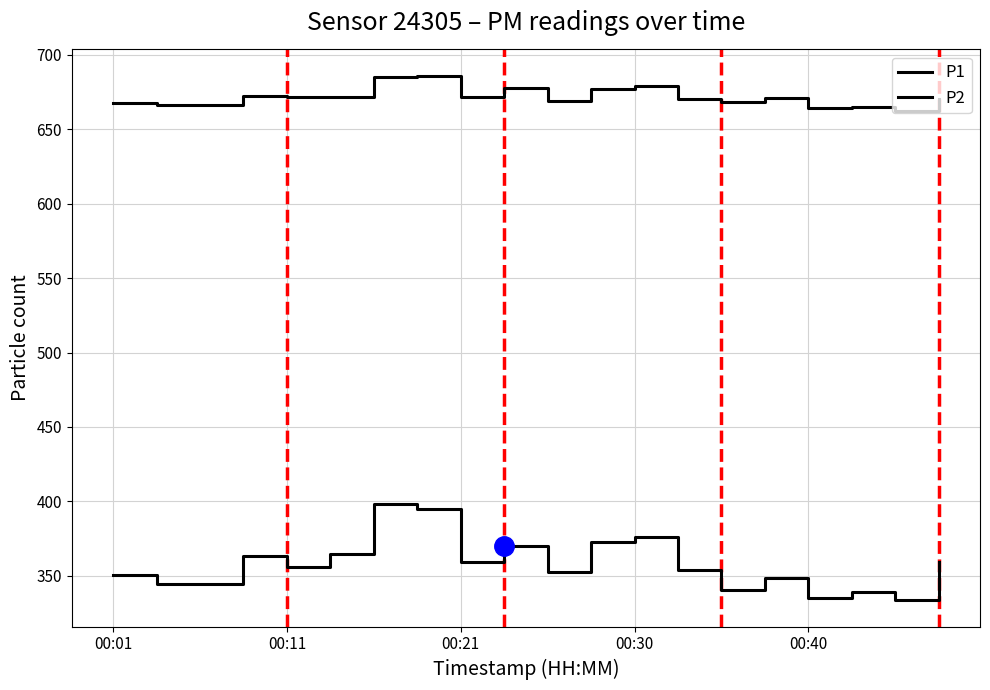

Count the number of data series in this chart.

2